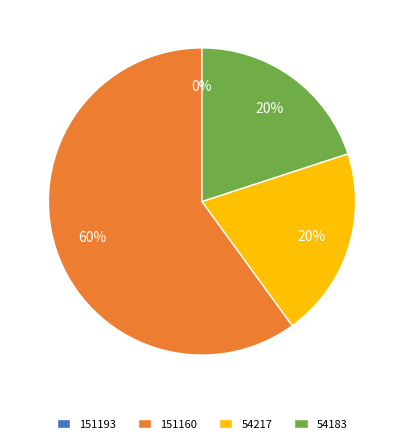

What is the largest slice in the pie chart?

151160